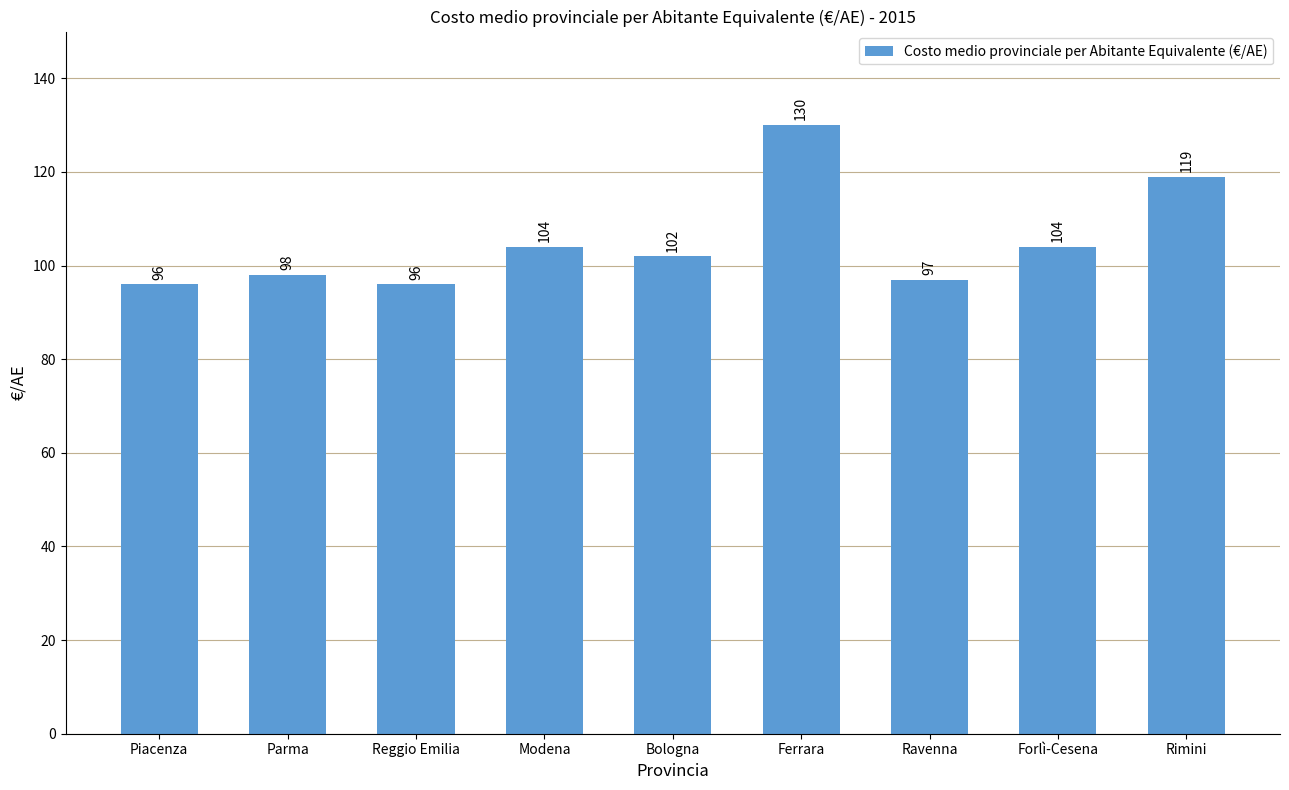

What is the approximate value at Modena?

104